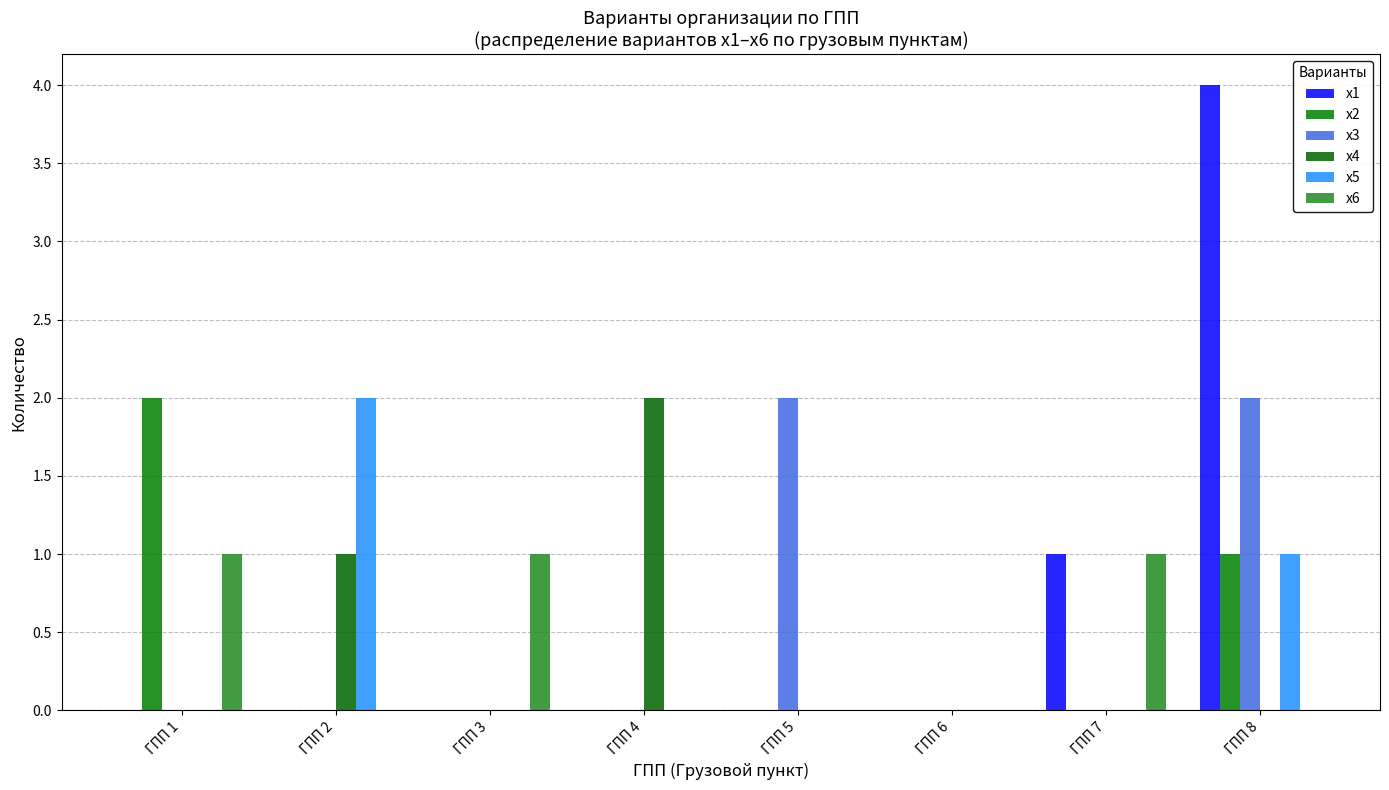

How many distinct data groups are displayed?

6